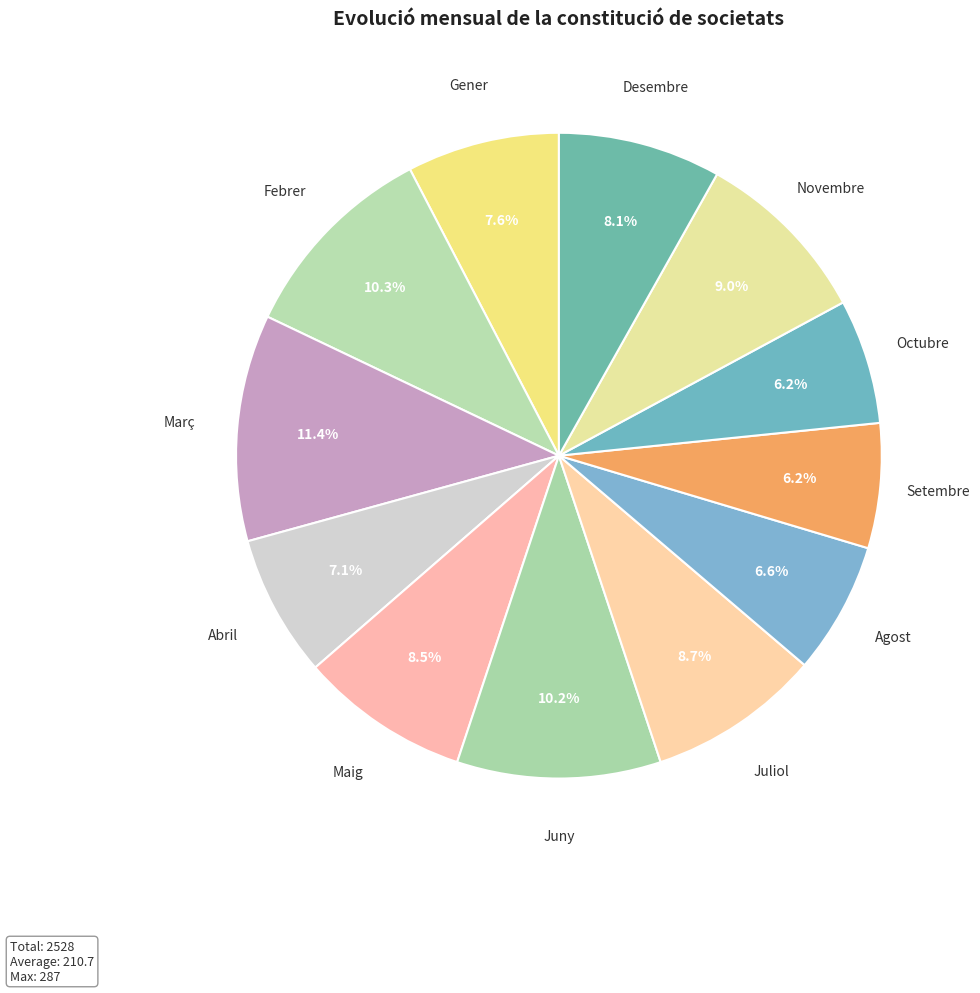

Which has a higher value, Febrer or Octubre?

Febrer